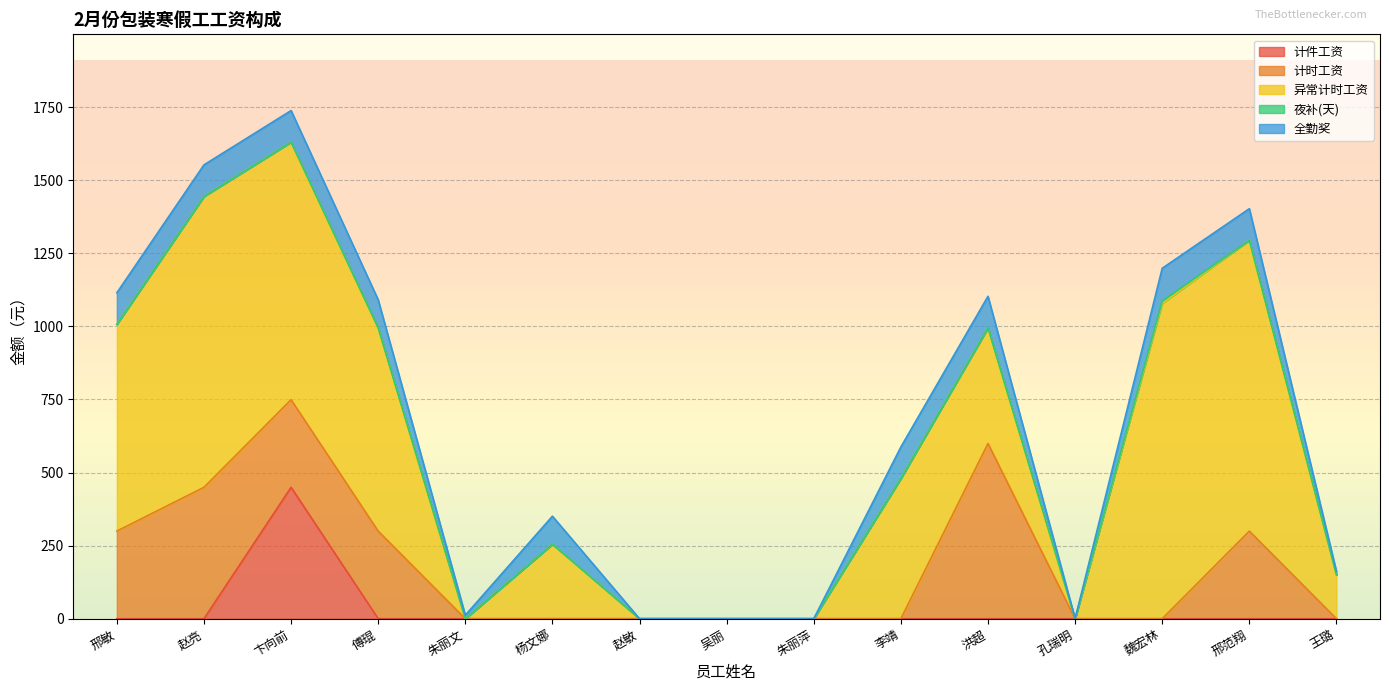

At which label does 异常计时工资 first exceed 395?

邢敏